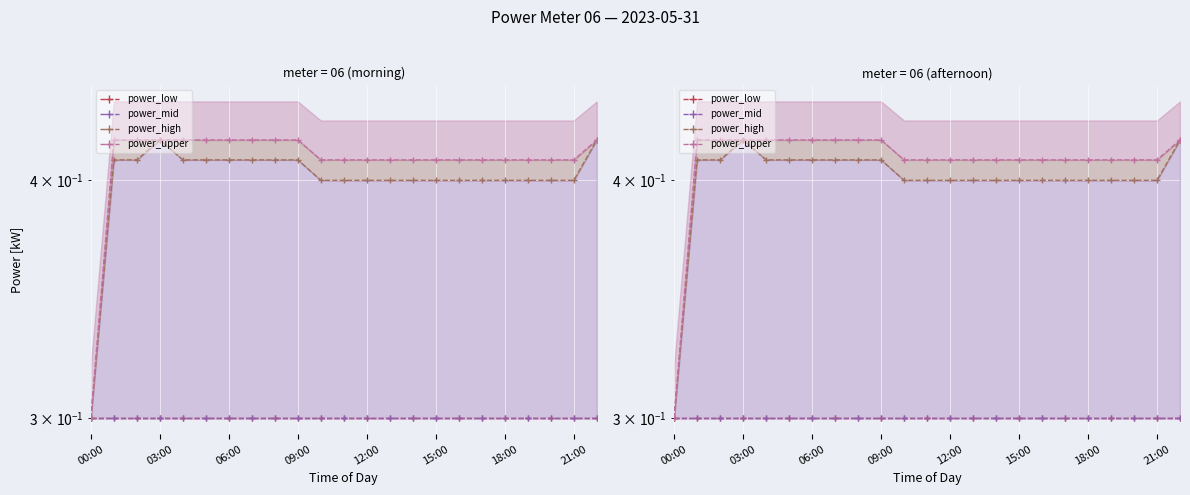

What is the maximum value shown in the chart?

0.4